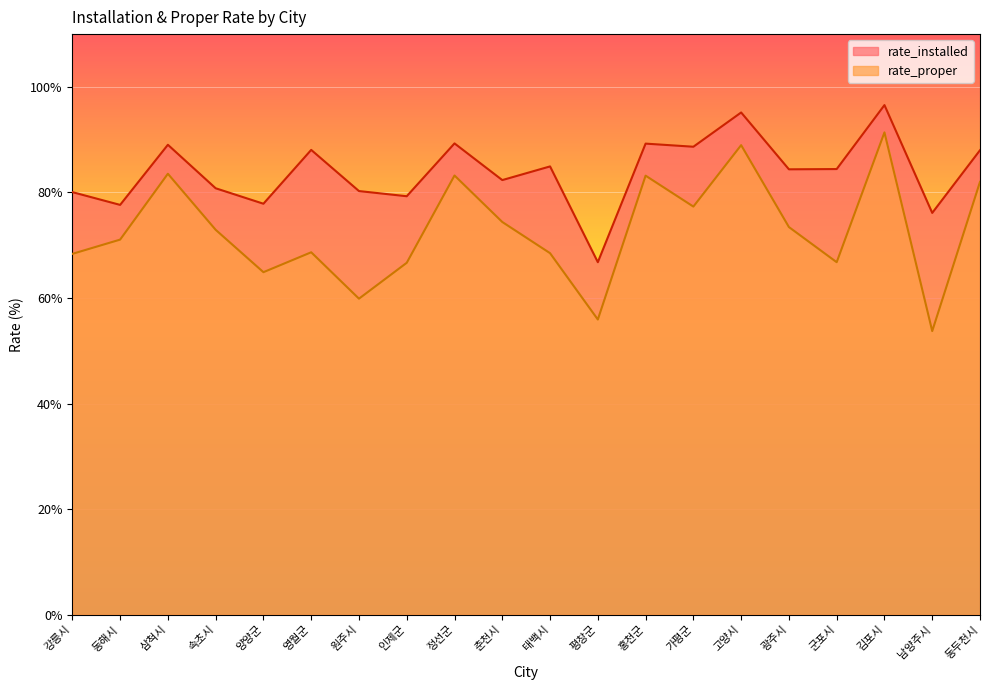

What position from the left is 정선군?

9